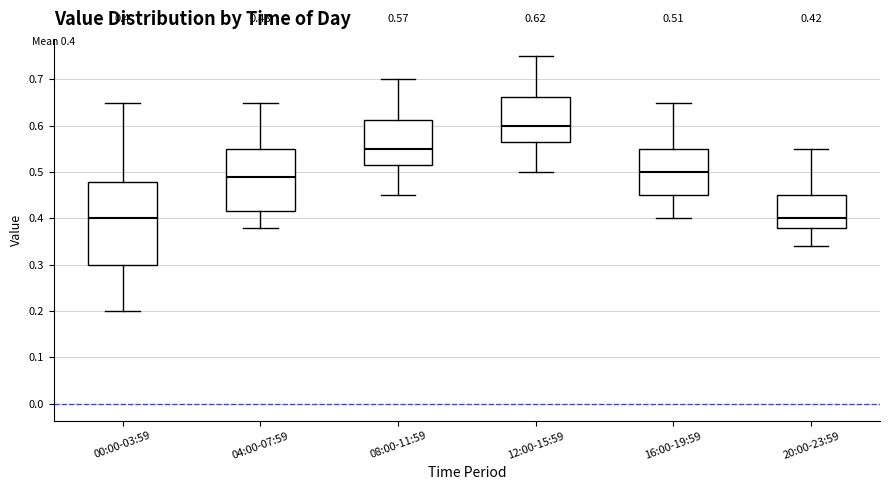

Which box is the tallest, from its lower edge to its upper edge?

00:00-03:59